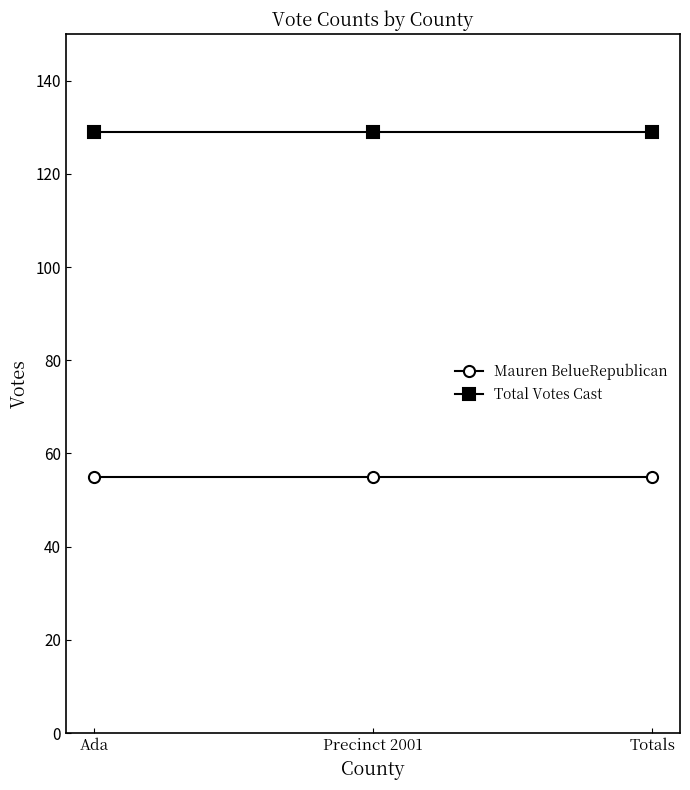

What is the sum of the Total Votes Cast values at Precinct 2001 and Totals?

258